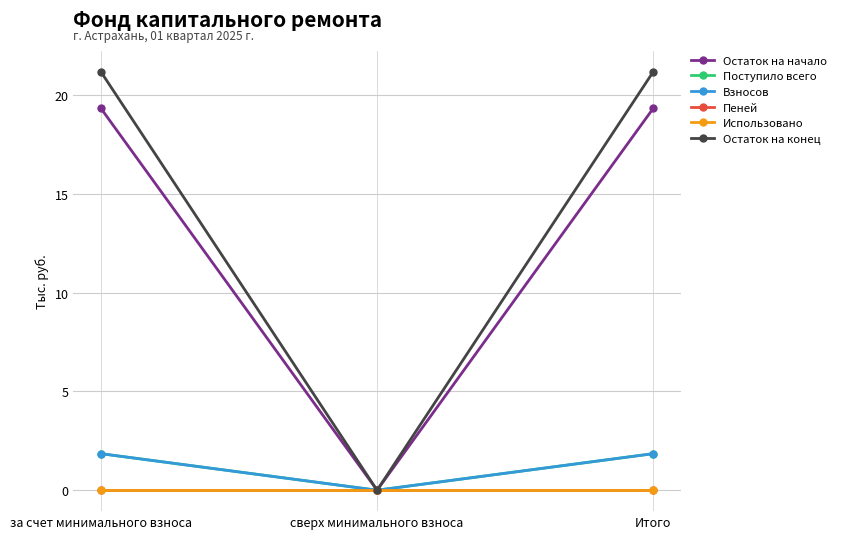

Rank the categories by Взносов value from highest to lowest.

за счет минимального взноса, Итого, сверх минимального взноса